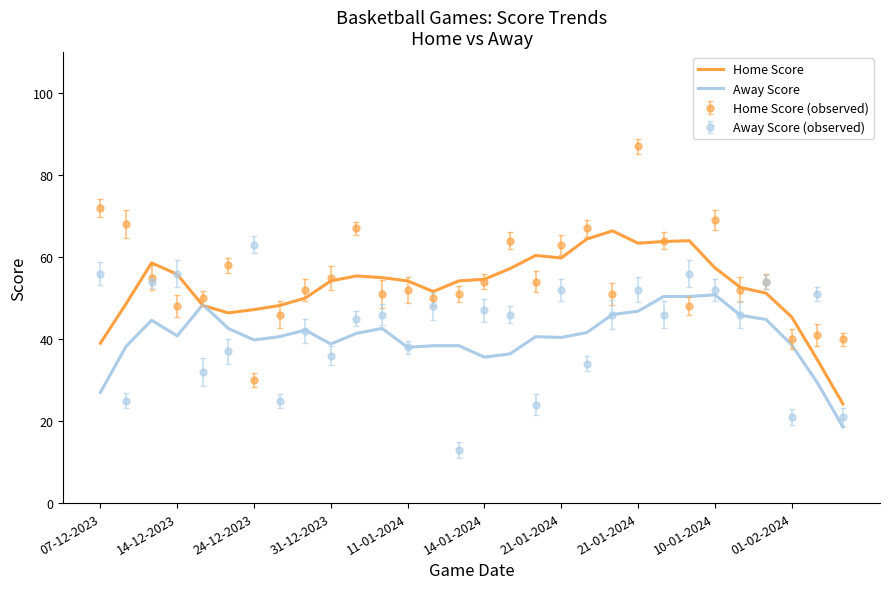

What is the minimum value for Away Score?

18.6